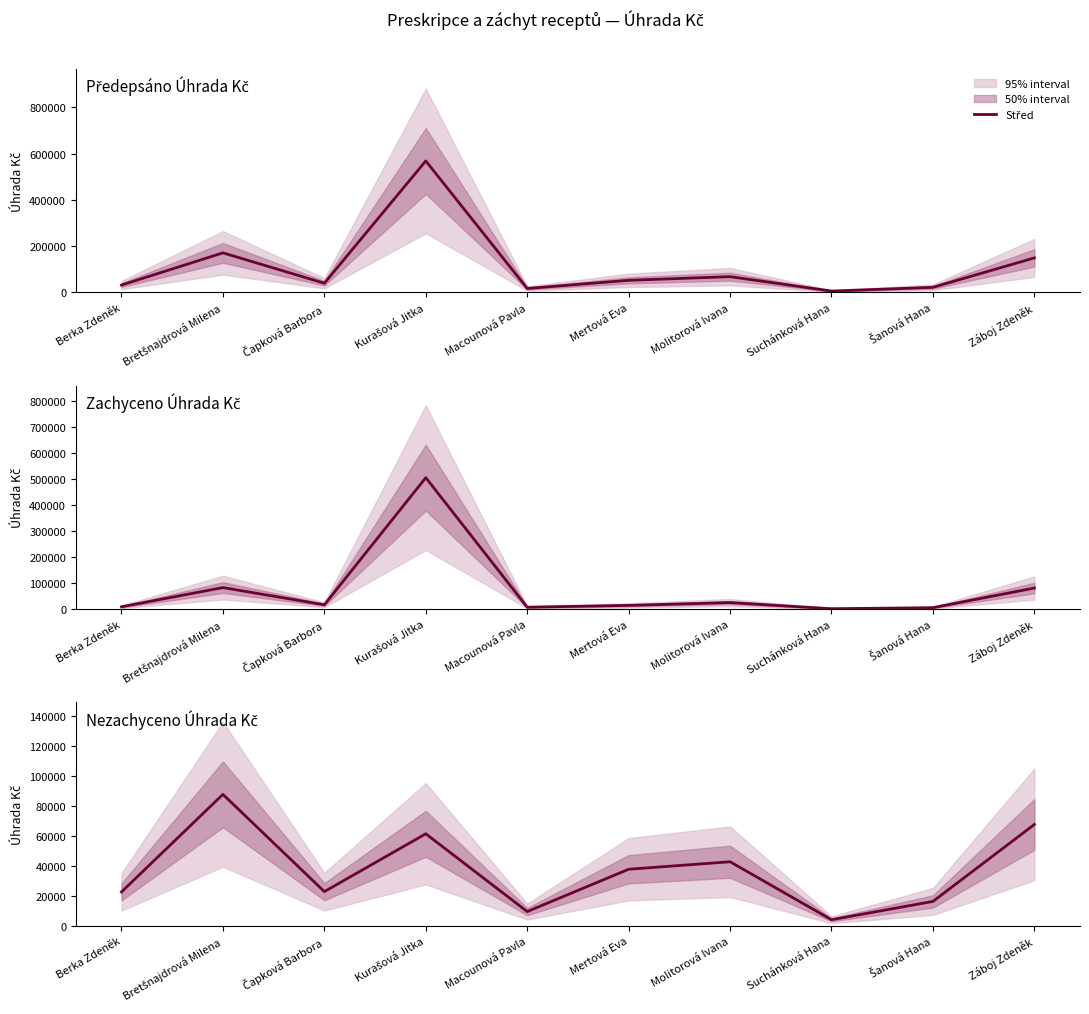

What is the average value?

37371.9